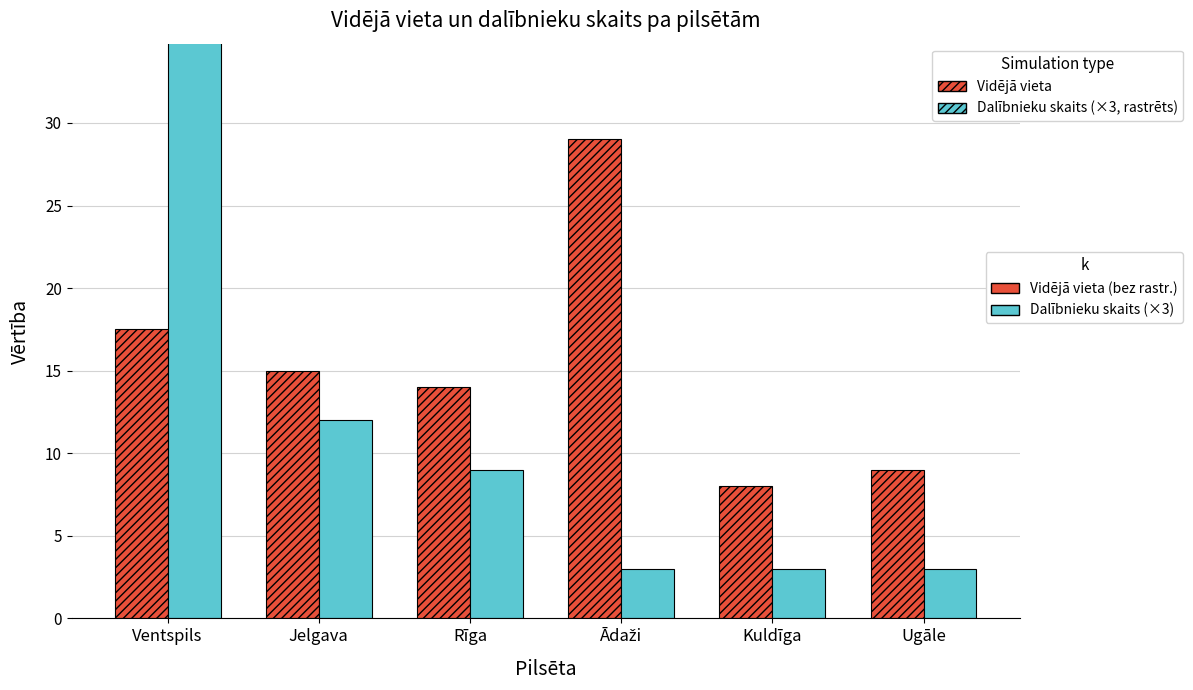

Which series has the largest range (max minus min)?

Dalībnieku skaits (×3)